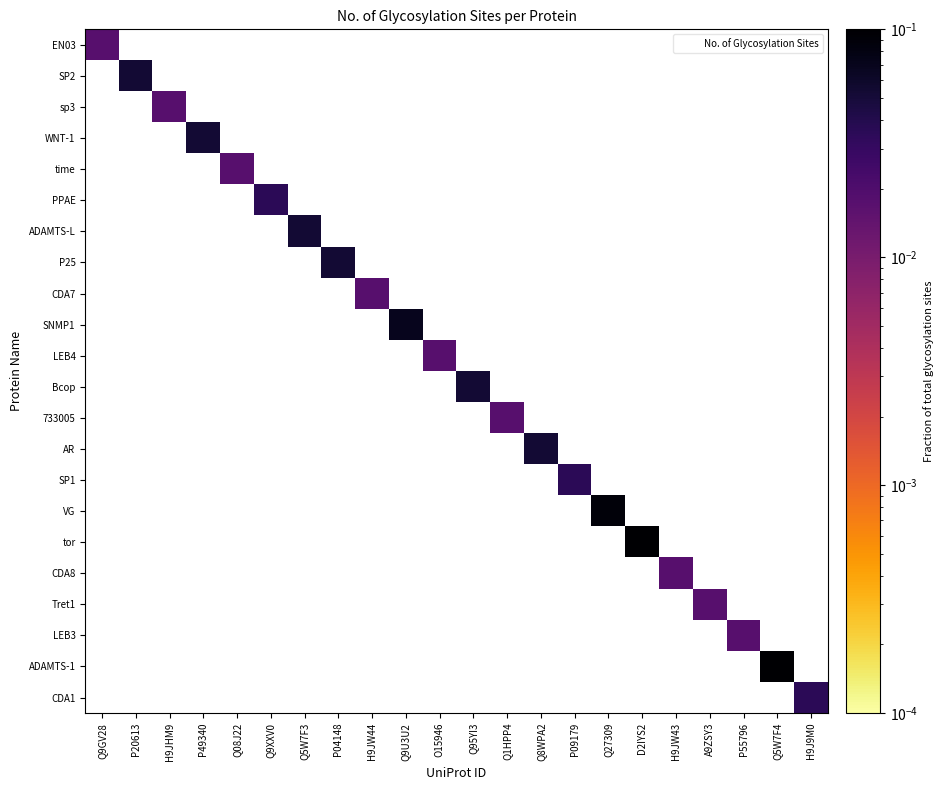

Which has a higher value, Q9XXV0 or Q95YI3?

Q95YI3